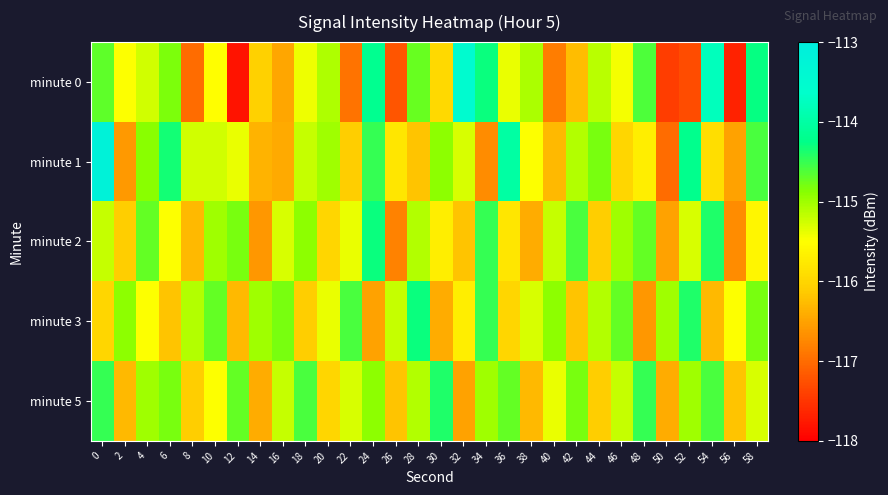

Between 22 and 40, which is larger?

40